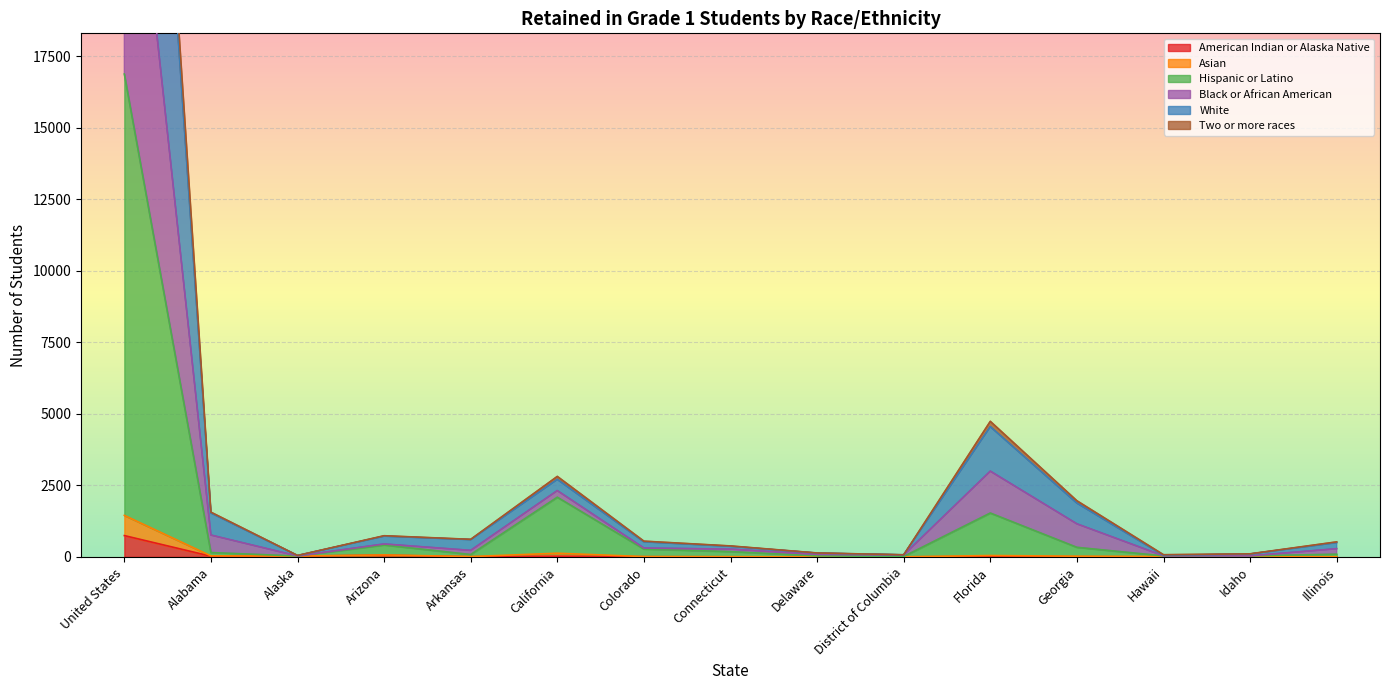

The value of American Indian or Alaska Native at Delaware is 0. True or false?

True